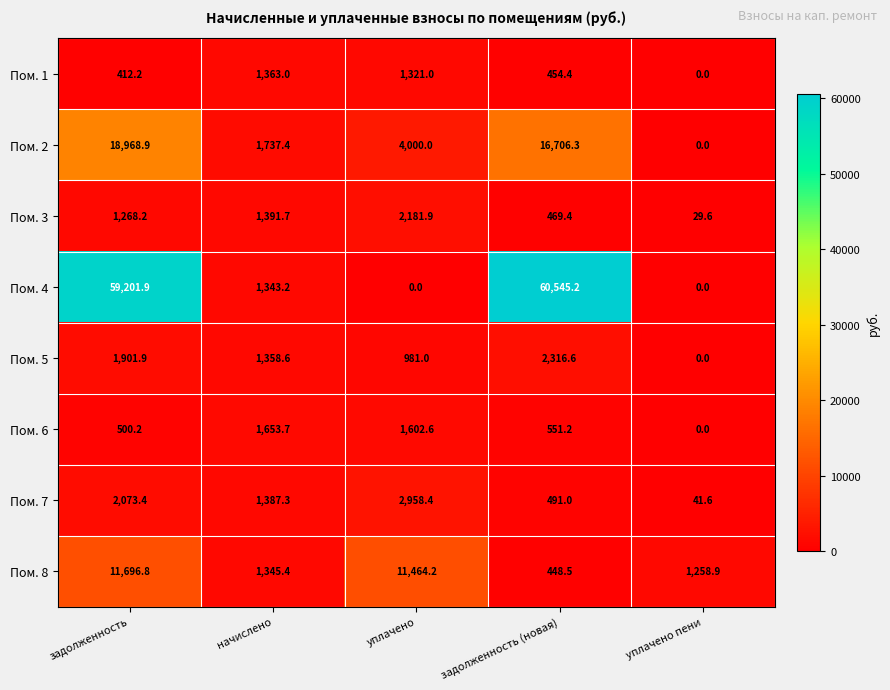

Which category has the highest value across all series?

задолженность (новая)